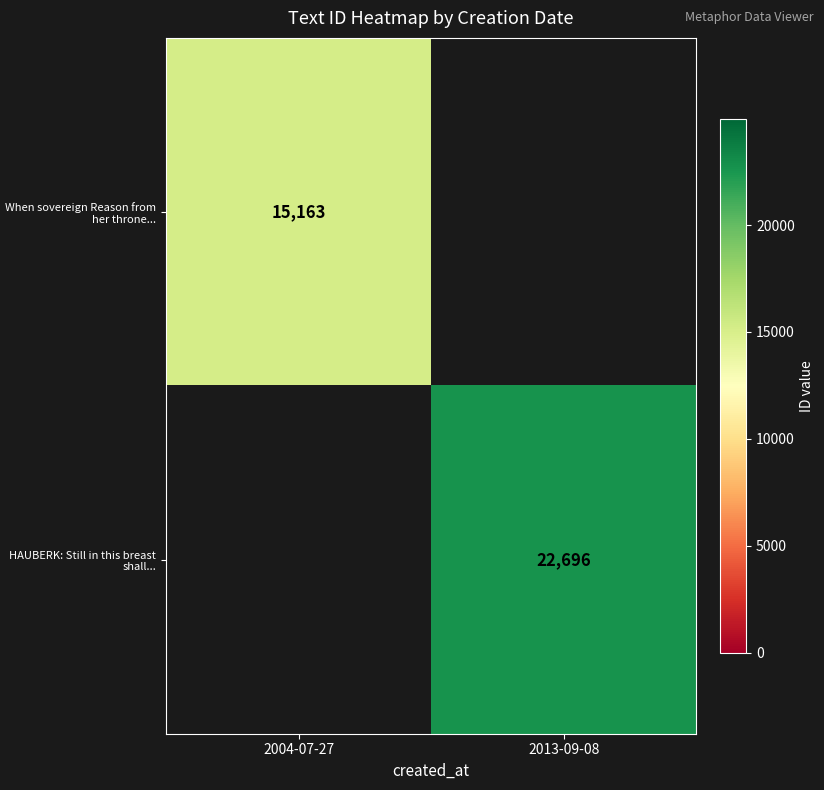

True or false: HAUBERK: Still in this breast shall... has a value of 7360 at 2013-09-08.

False